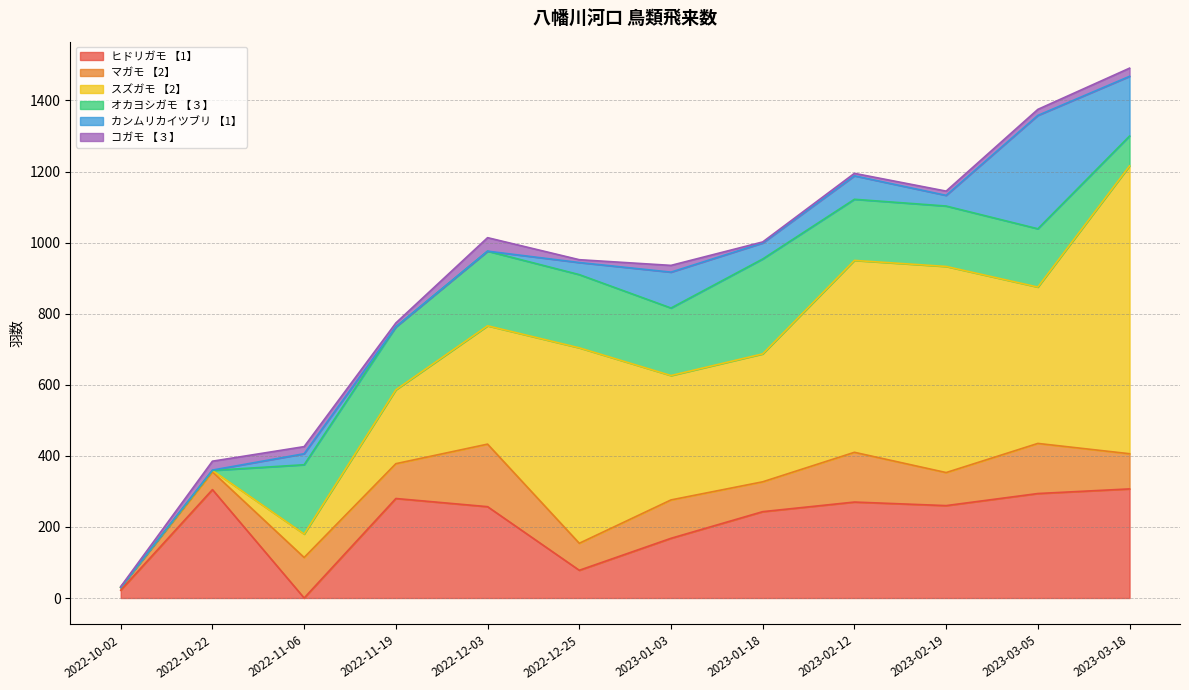

What is the total value across all series at 2022-11-06?

426